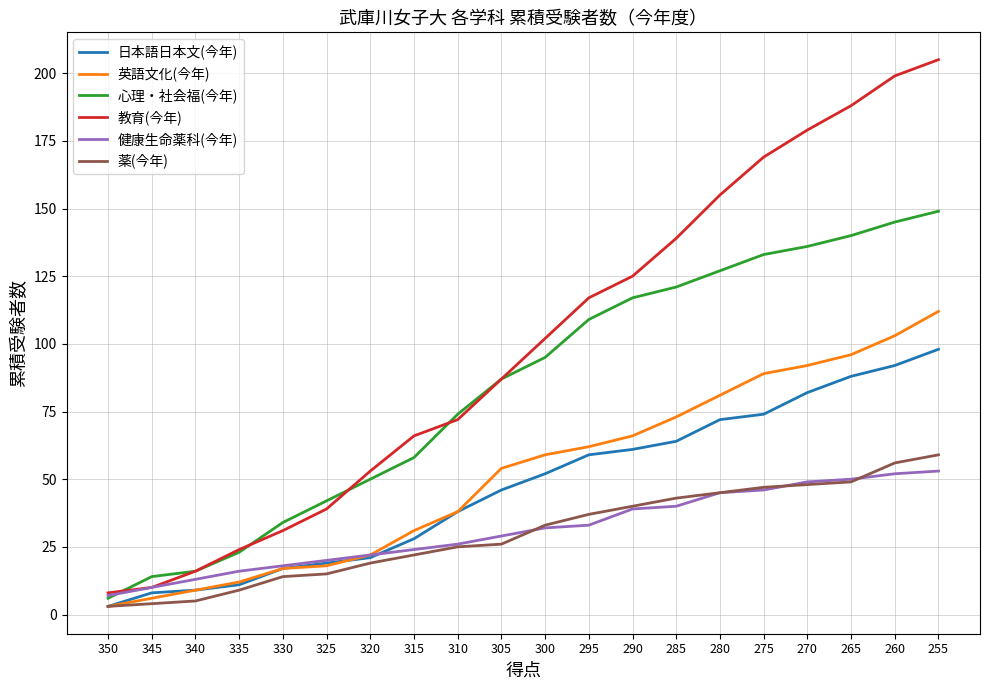

What is the average value of the 心理・社会福(今年) series?

84